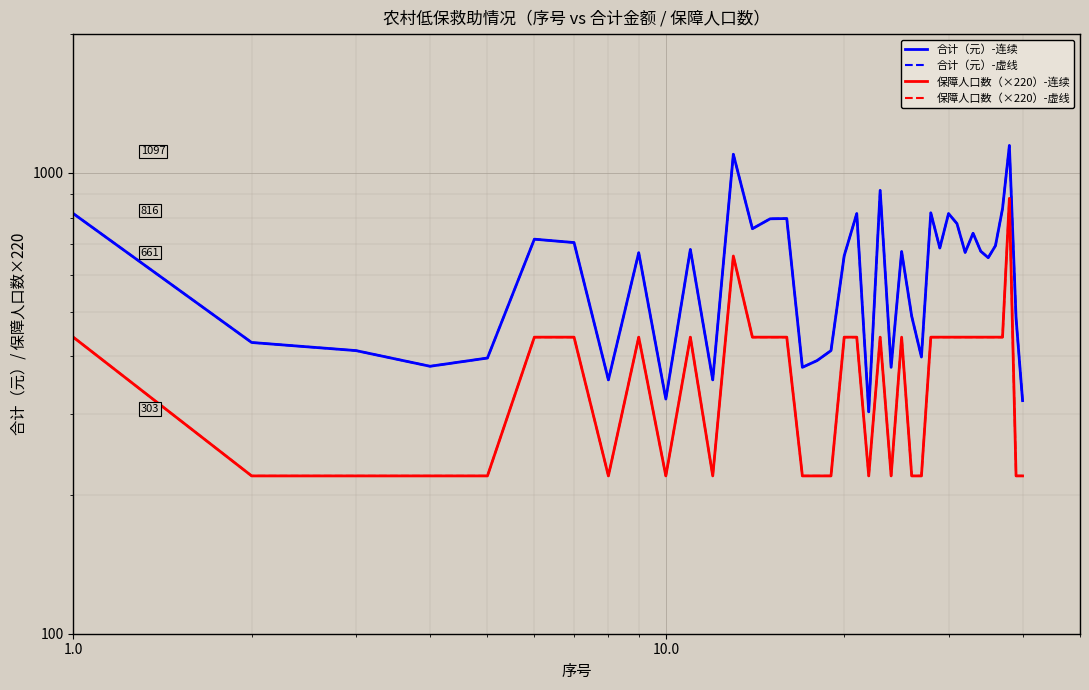

Count the number of data series in this chart.

4